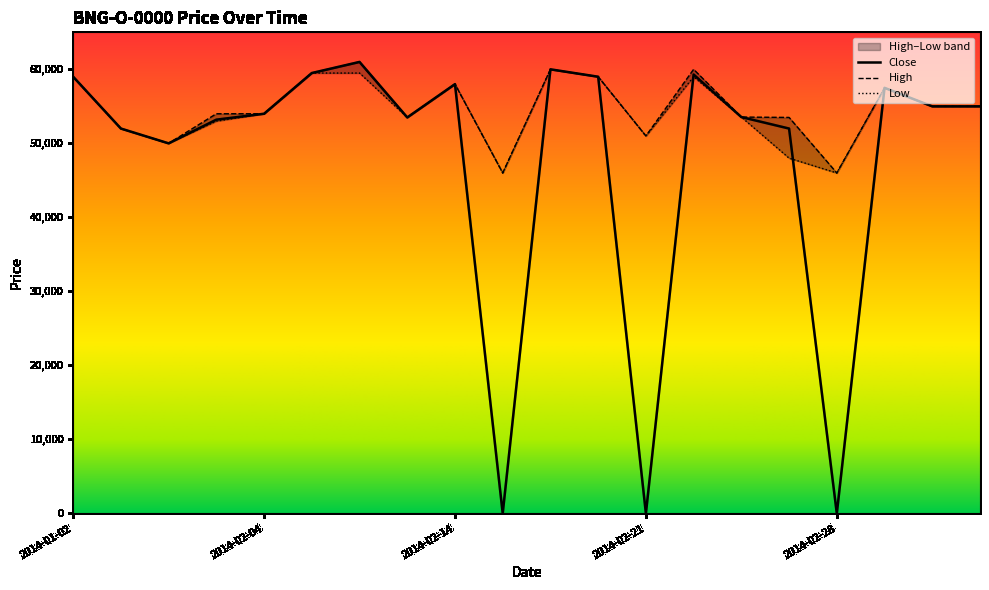

Where is the first local minimum for Close?

2014-01-22